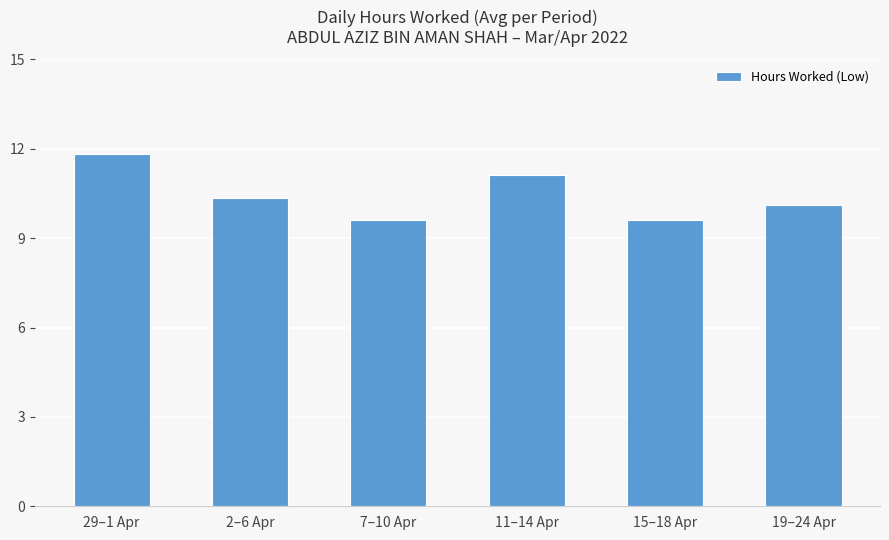

What is the minimum value shown in the chart?

9.6